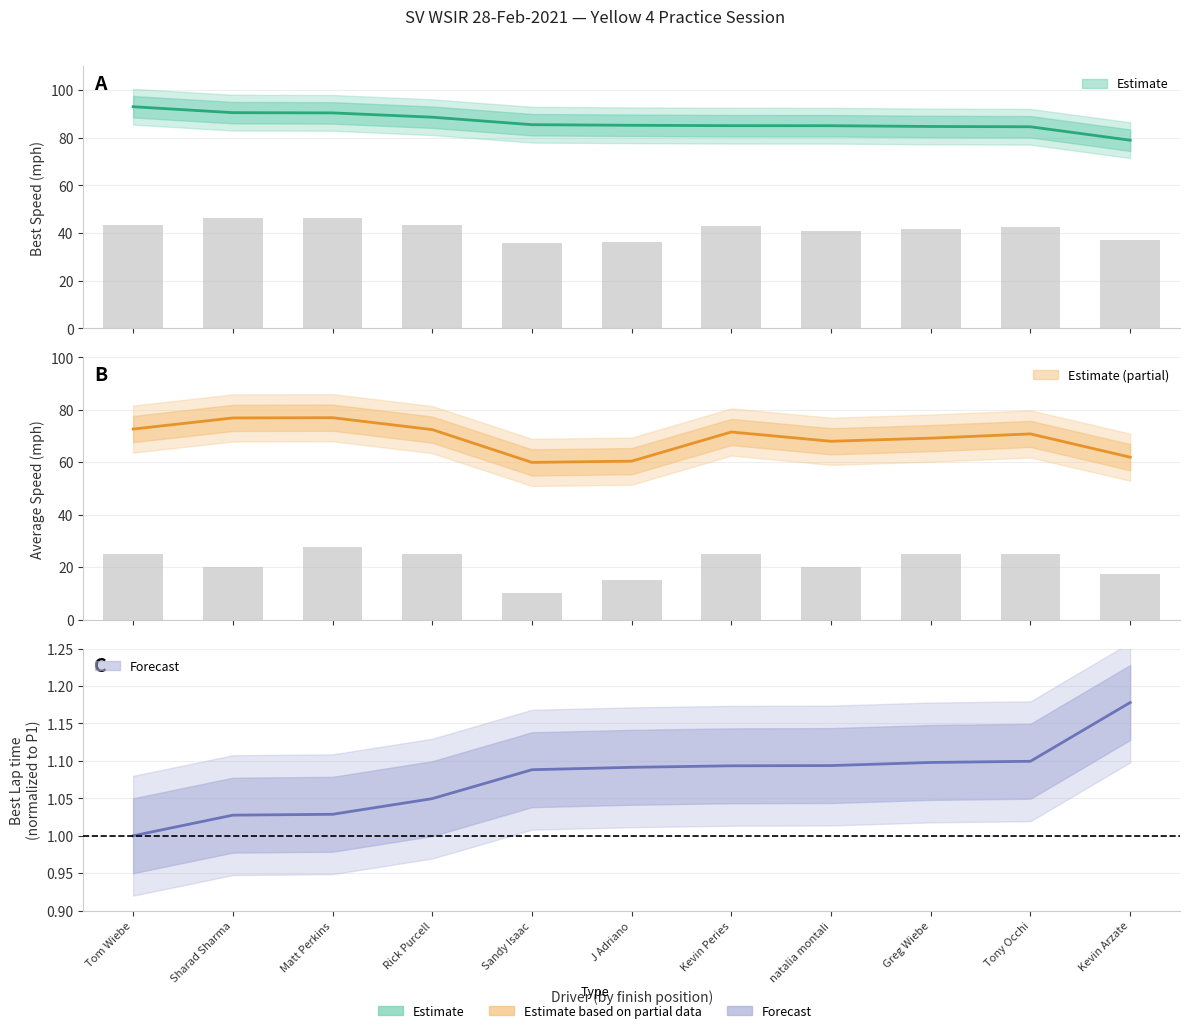

What is the value of the Best Lap time bar at the 8th from the left?

1.1